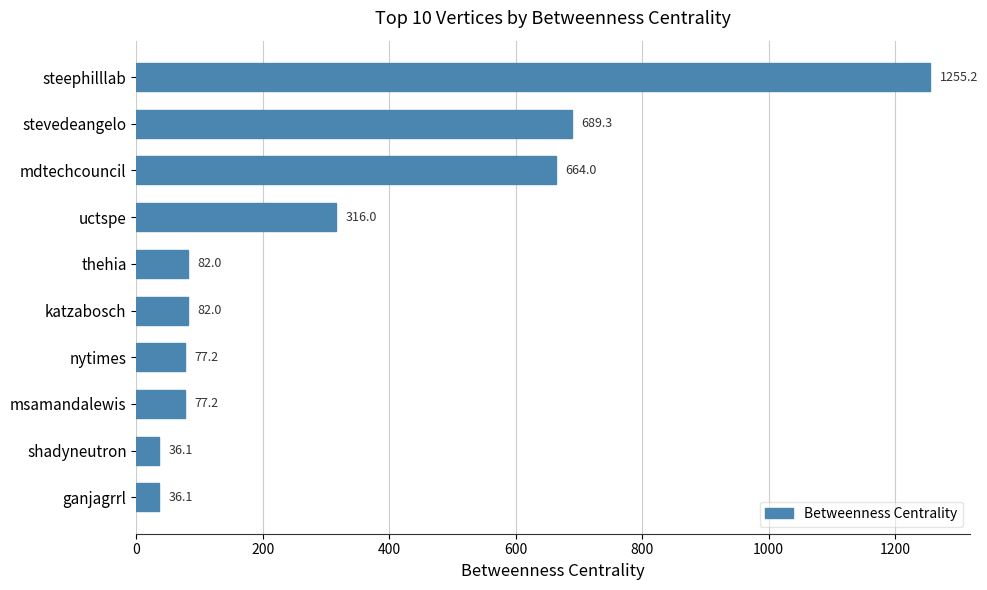

Reading top to bottom, extract all data points from this chart.

steephilllab=1255.2	stevedeangelo=689.3	mdtechcouncil=664.0	uctspe=316.0	thehia=82.0	katzabosch=82.0	nytimes=77.2	msamandalewis=77.2	shadyneutron=36.1	ganjagrrl=36.1